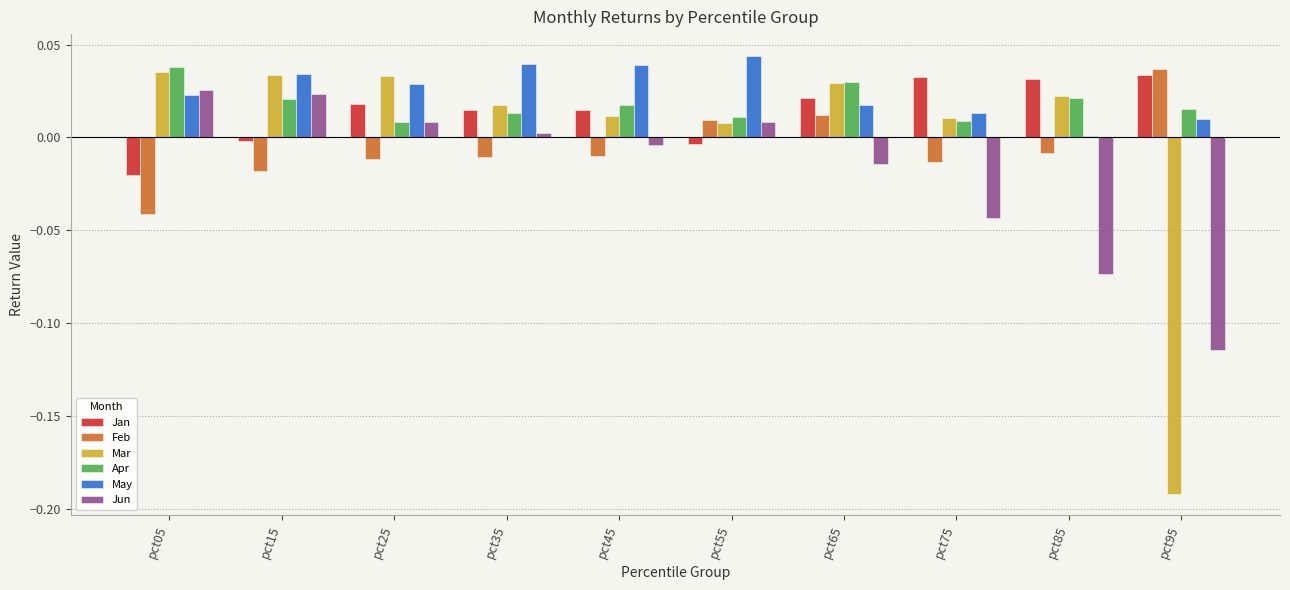

True or false: Jun has a value of 0.0 at pct35.

True